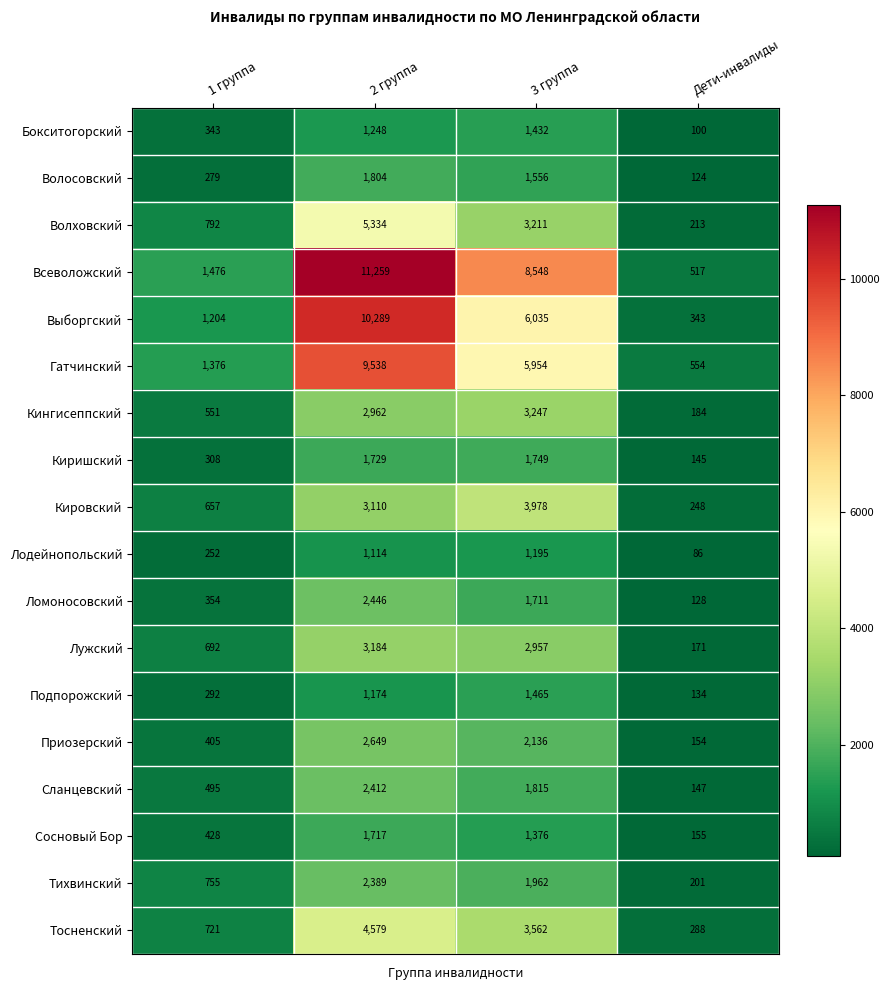

At 1 группа, list the series in order from smallest to largest.

Лодейнопольский, Волосовский, Подпорожский, Киришский, Бокситогорский, Ломоносовский, Приозерский, Сосновый Бор, Сланцевский, Кингисеппский, Кировский, Лужский, Тосненский, Тихвинский, Волховский, Выборгский, Гатчинский, Всеволожский